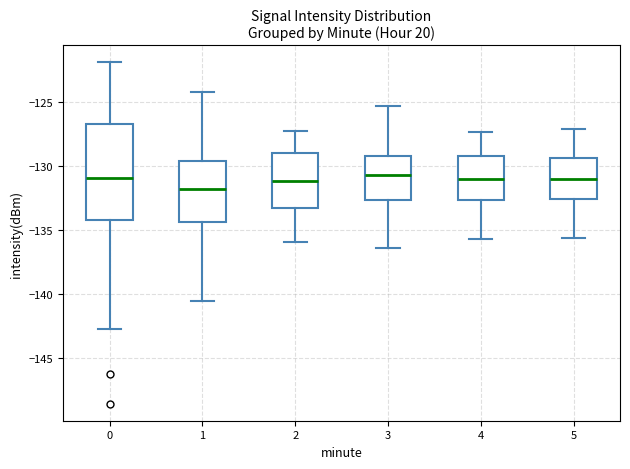

Where is the upper edge of the box at x = 3 on the y-axis? The values are not printed on the chart, so give them approximately, as read against the axis.

-129.0